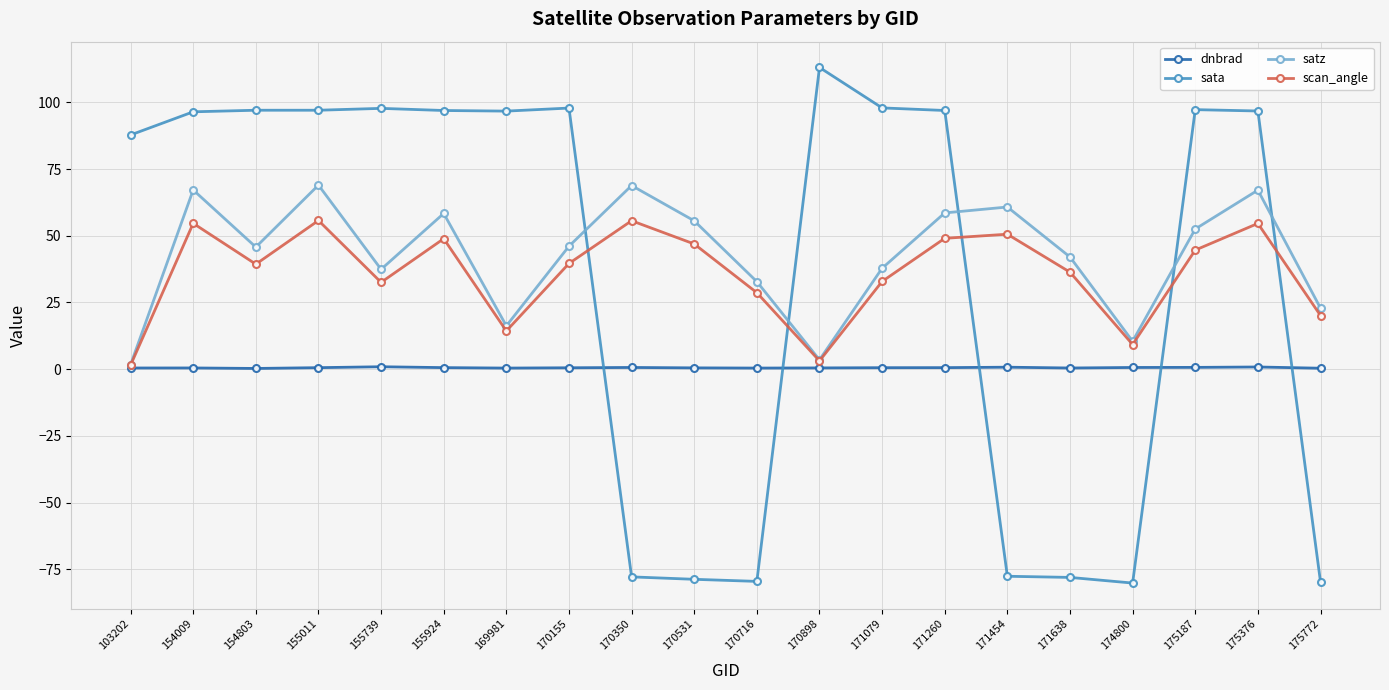

Which series has the largest range (max minus min)?

sata